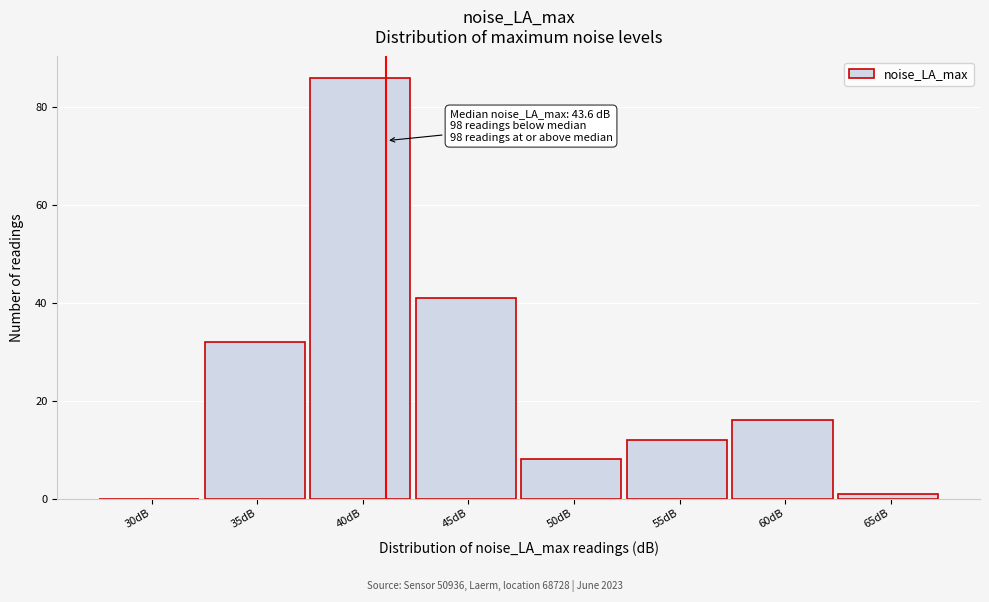

Reading left to right, list all the values displayed in this chart.

30dB=0	35dB=32	40dB=86	45dB=41	50dB=8	55dB=12	60dB=16	65dB=1